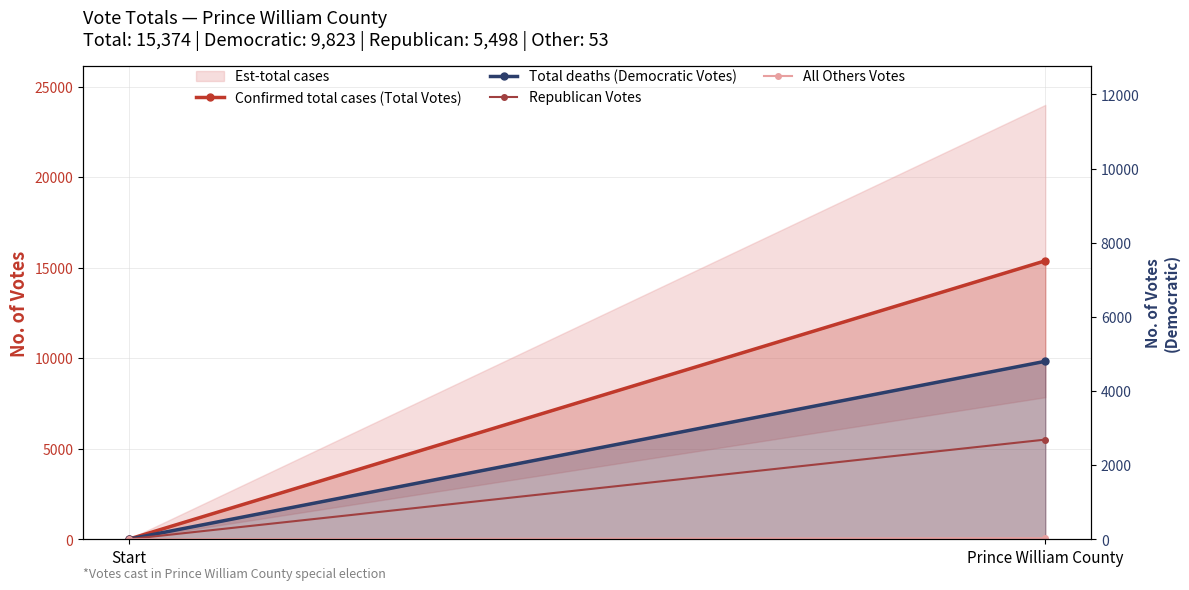

What position from the right is Prince William County?

1